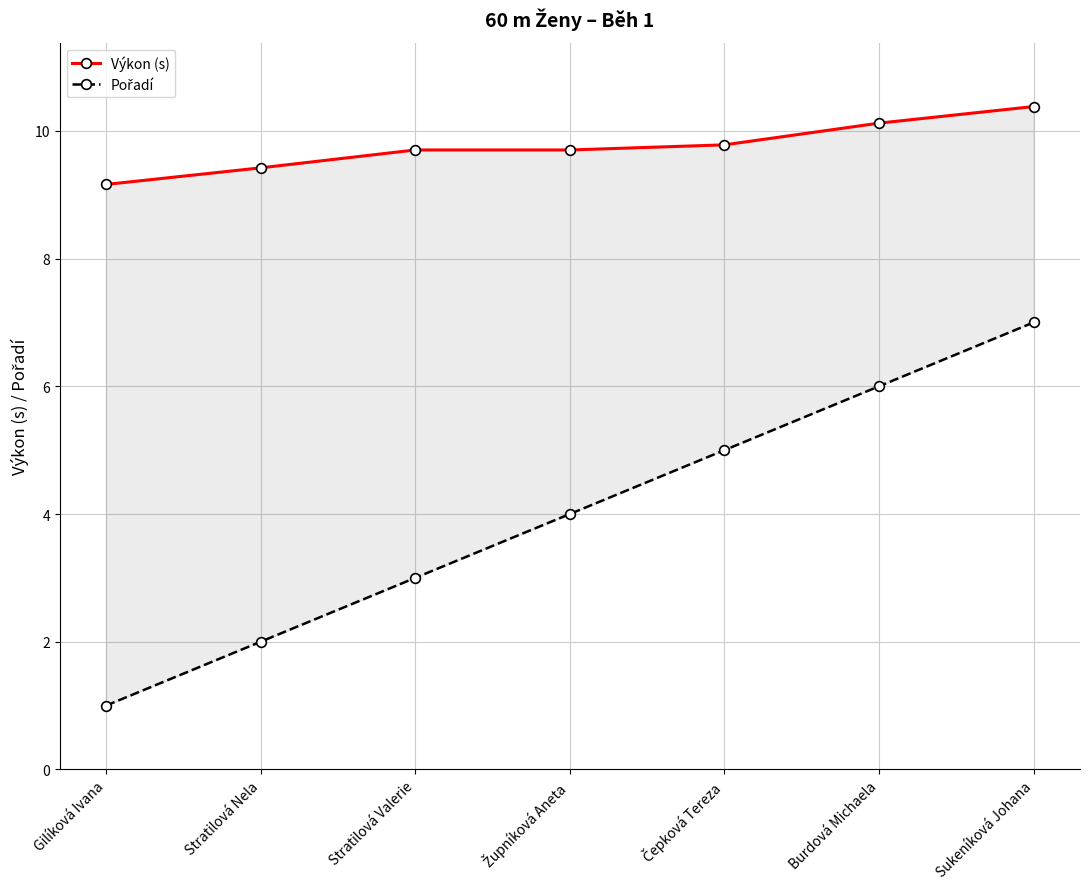

True or false: Výkon (s) and Pořadí cross at least once.

False